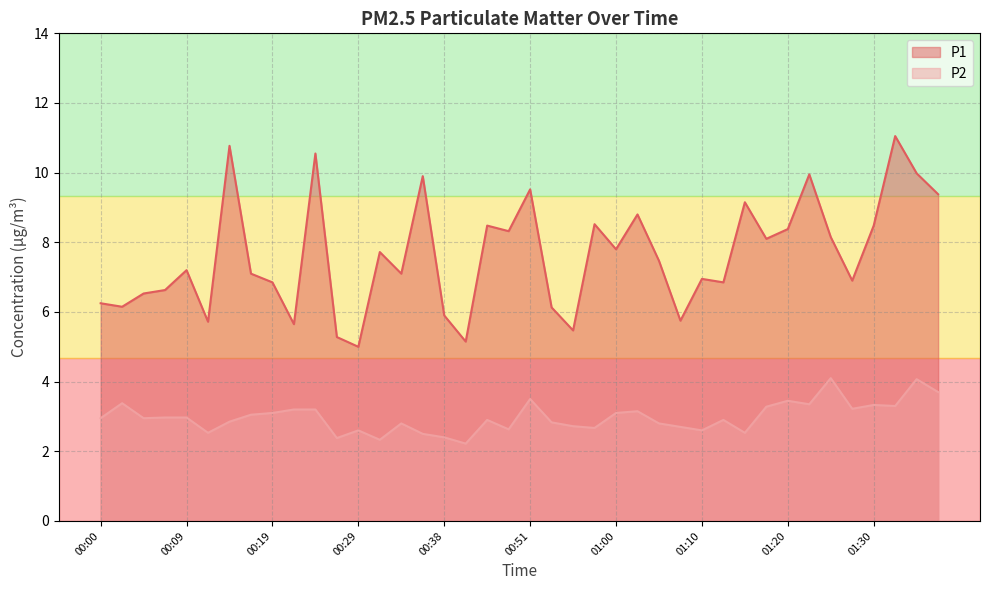

Reading left to right, what are all the values shown in this chart?

P1: 6.2	6.2	6.5	6.6	7.2	5.7	10.8	7.1	6.8	5.7	10.6	5.3	5.0	7.7	7.1	9.9	5.9	5.2	8.5	8.3	9.5	6.1	5.5	8.5	7.8	8.8	7.5	5.8	7.0	6.8	9.2	8.1	8.4	9.9	8.2	6.9	8.5	11.1	10.0	9.4
P2: 3.0	3.4	3.0	3.0	3.0	2.5	2.9	3.0	3.1	3.2	3.2	2.4	2.6	2.3	2.8	2.5	2.4	2.2	2.9	2.6	3.5	2.8	2.7	2.7	3.1	3.1	2.8	2.7	2.6	2.9	2.5	3.3	3.5	3.4	4.1	3.2	3.3	3.3	4.1	3.7